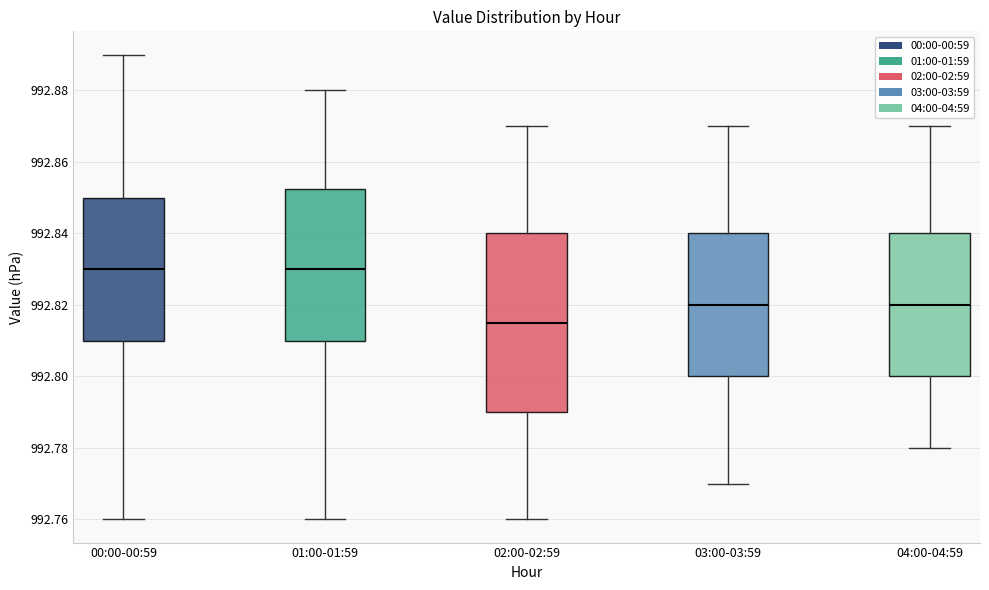

Which box has the lowest median line?

02:00-02:59